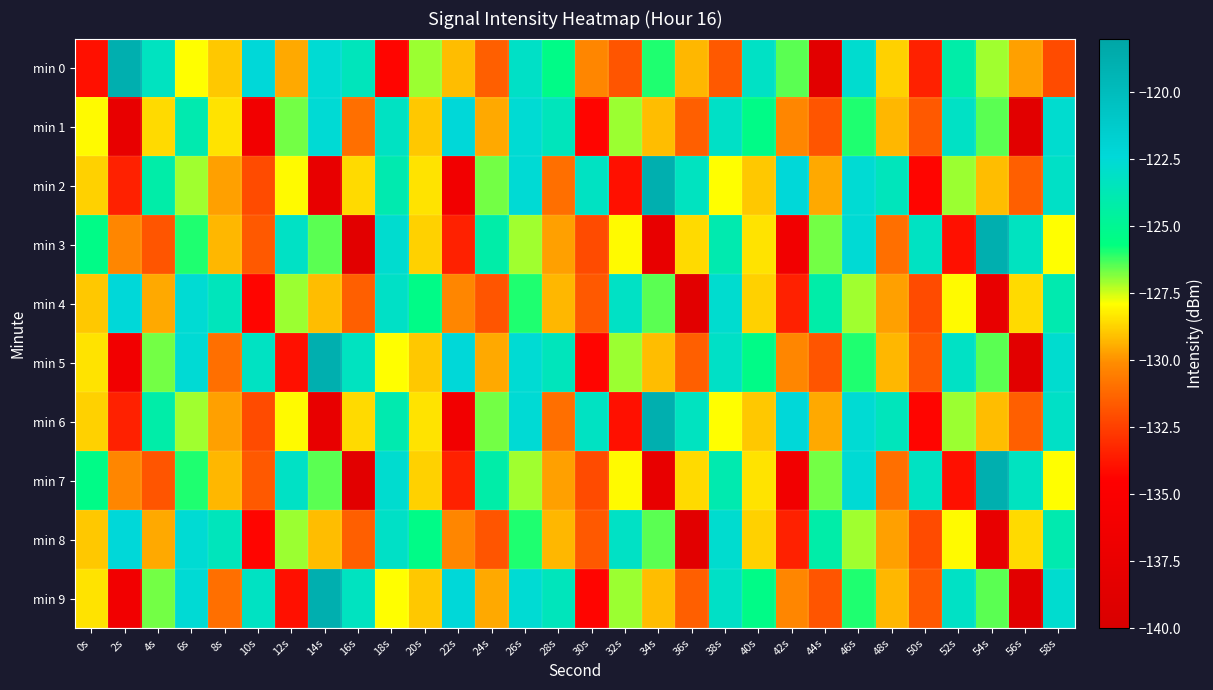

List the series in order of their peak value, lowest first.

min 1, min 4, min 8, min 0, min 2, min 3, min 5, min 6, min 7, min 9